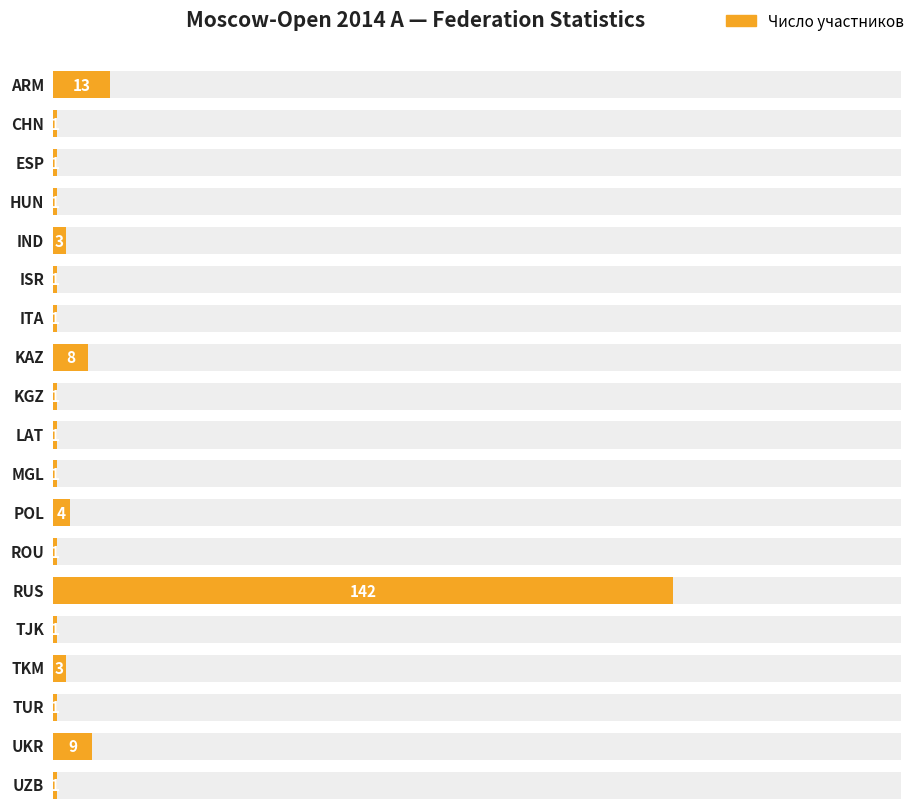

The value at ARM is 13. True or false?

True